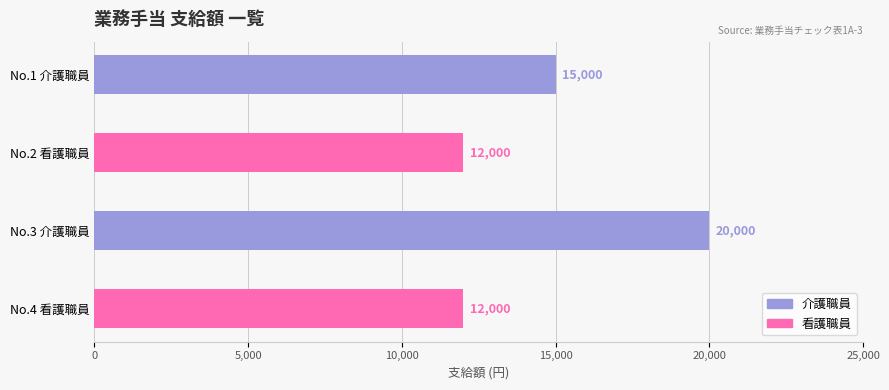

Is it true that the value at No.4 看護職員 is 12000?

True